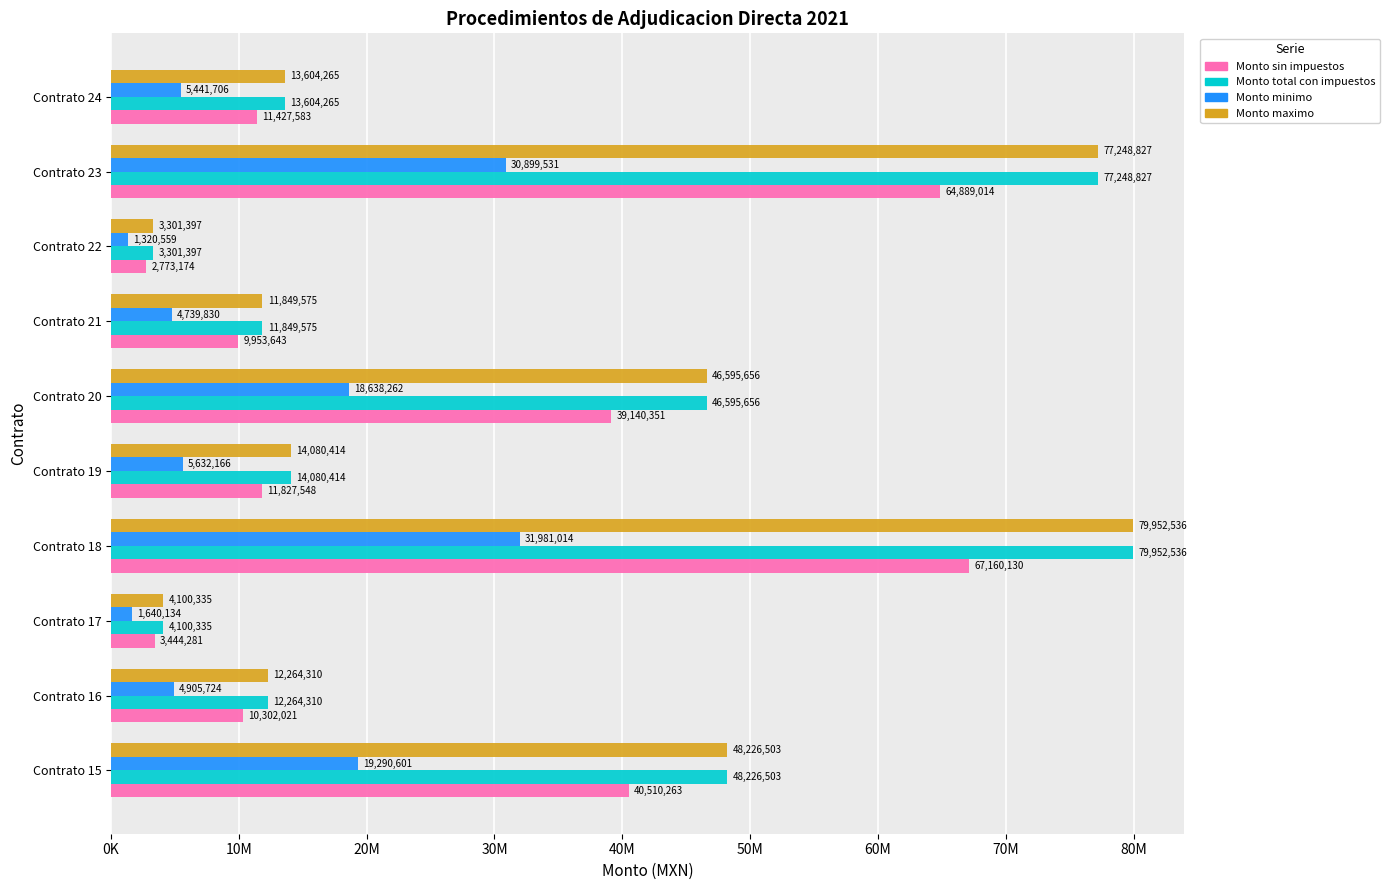

What are all the series names shown in the legend?

Monto sin impuestos, Monto total con impuestos, Monto minimo, Monto maximo